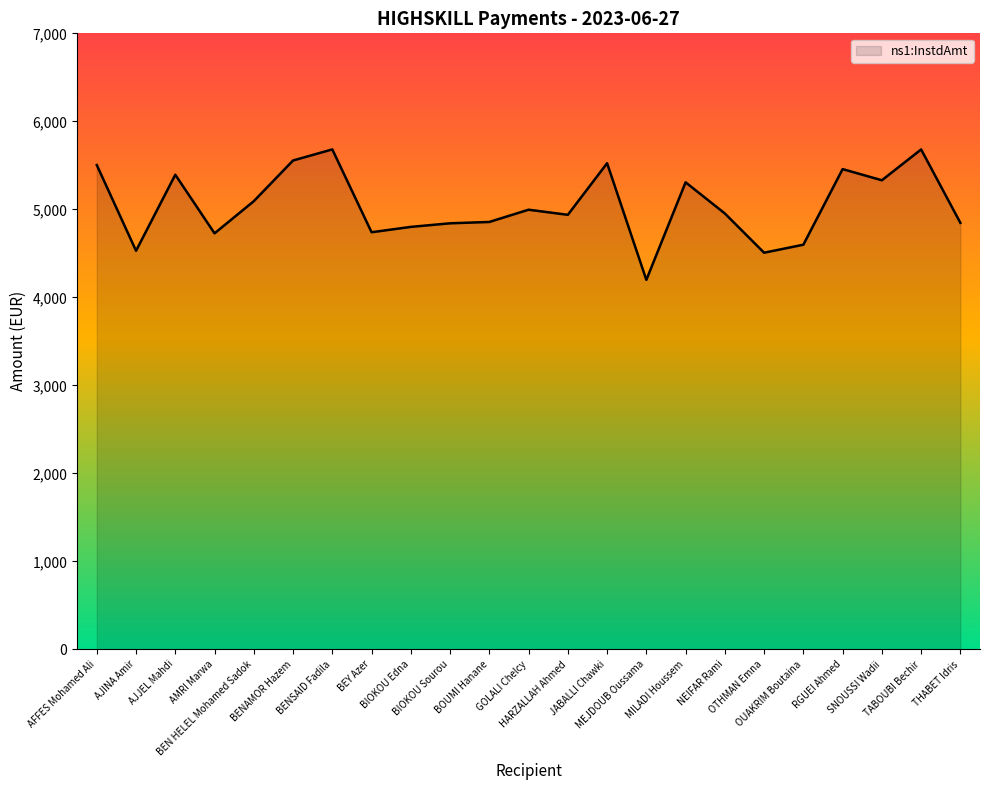

What is the maximum value shown in the chart?

5681.2